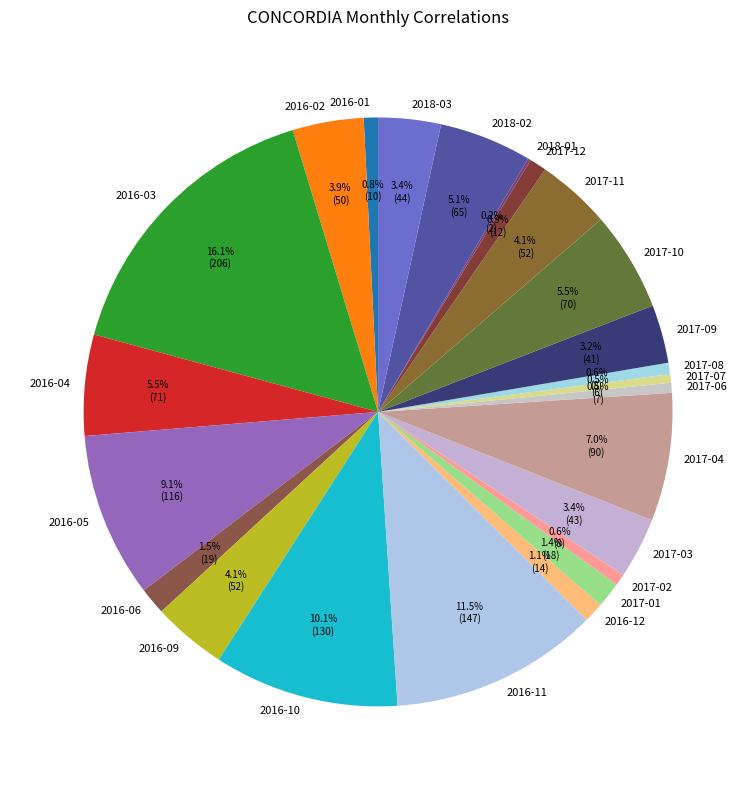

What percentage is the 2017-02 slice, to the nearest percent?

1%